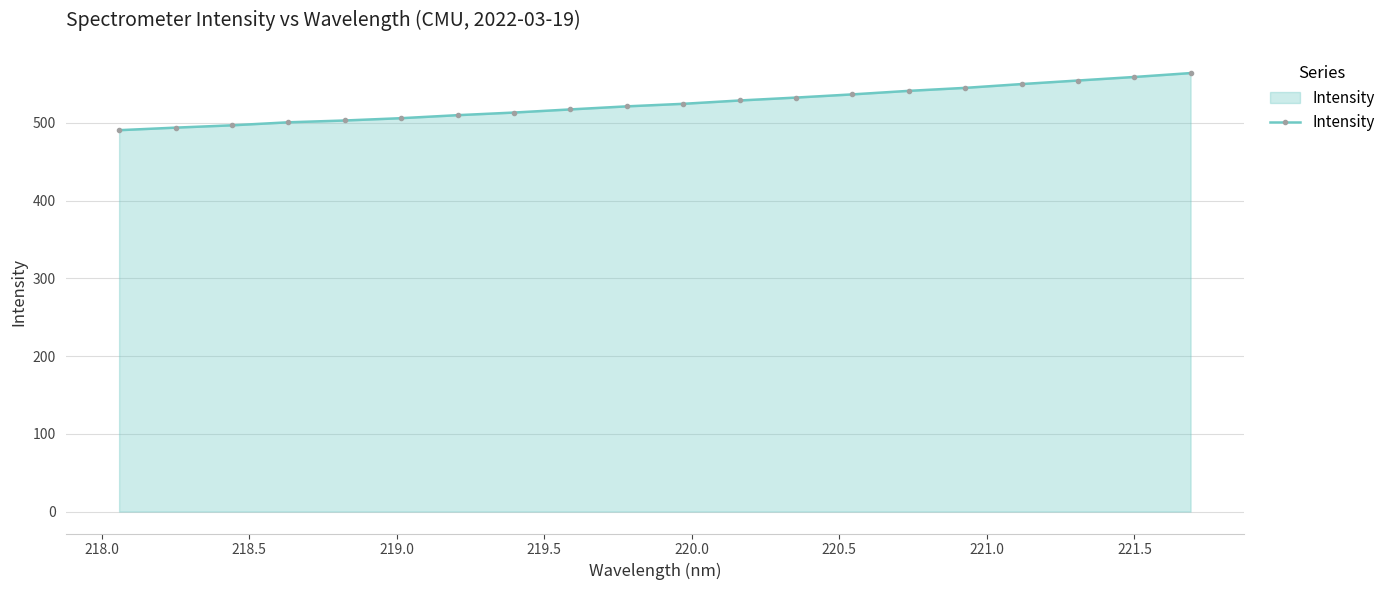

What is the value of the 4th point from the left?

500.7